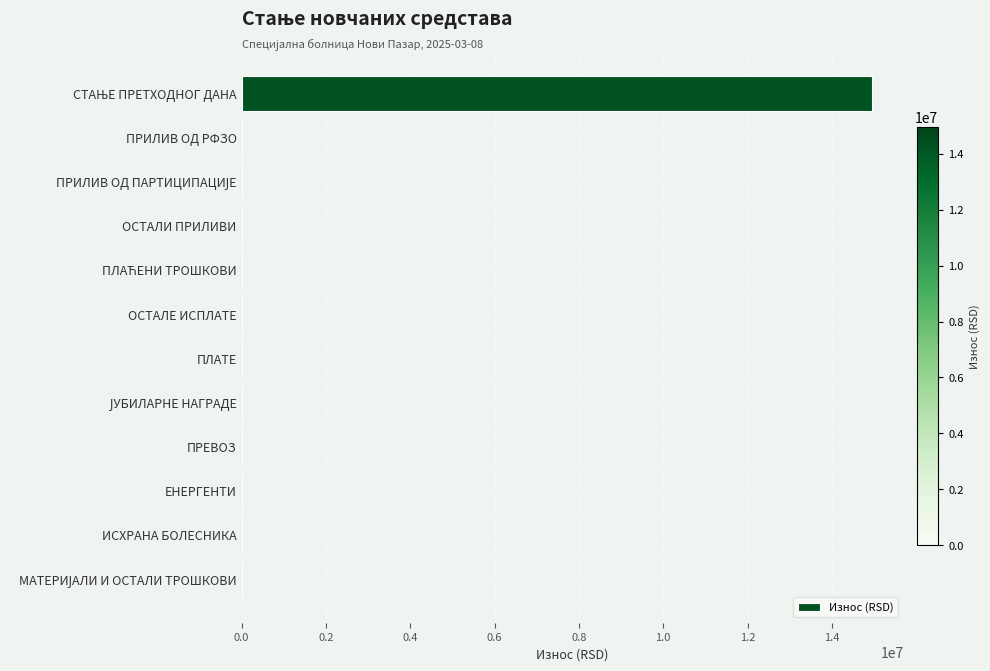

What is the greatest value displayed?

14951741.9